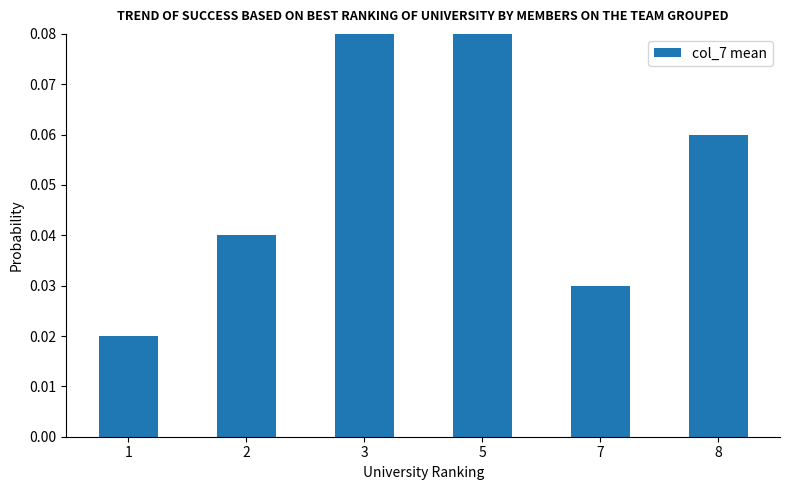

What is the sum of all values?

0.3